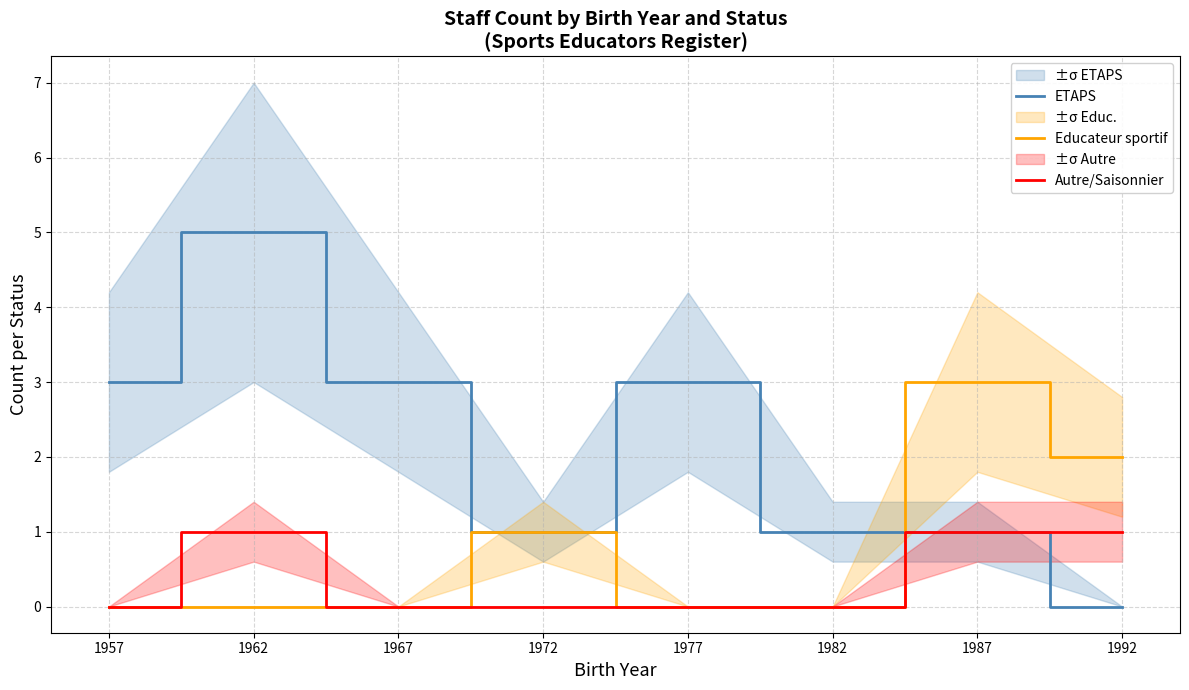

Which label corresponds to the smallest value in the chart?

1992